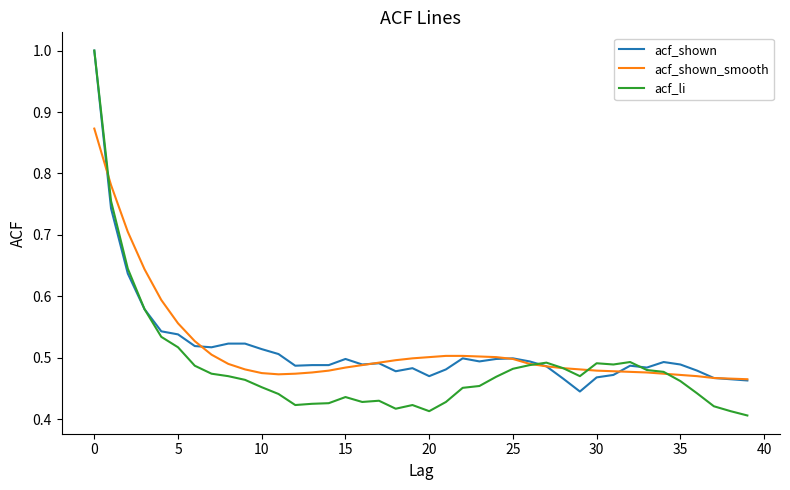

Which series has the largest range (max minus min)?

acf_li